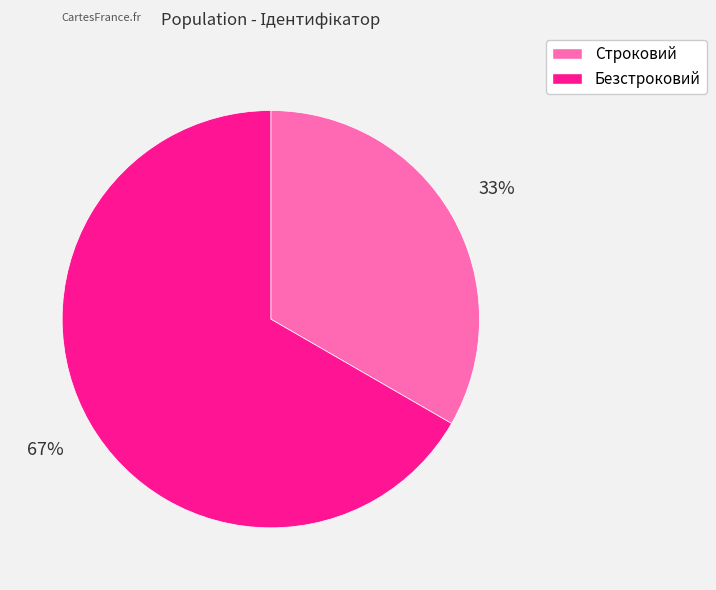

Between Безстроковий and Строковий, which is larger?

Безстроковий